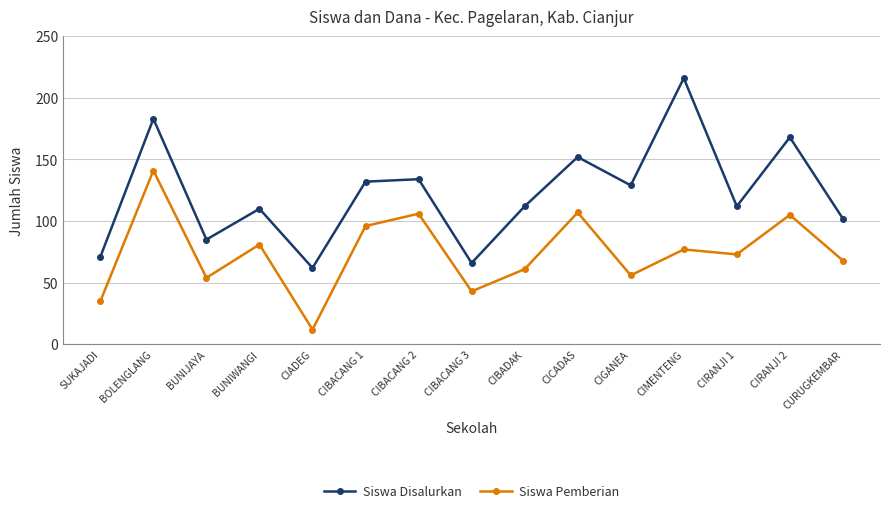

The Siswa Pemberian series shows 141 at BOLENGLANG. True or false?

True